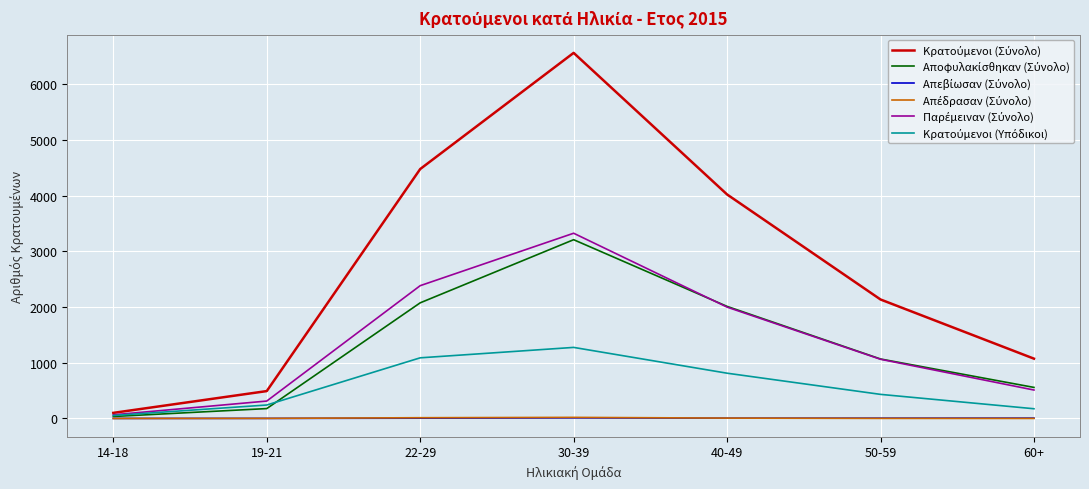

Does the chart display data point markers on the line(s)?

No